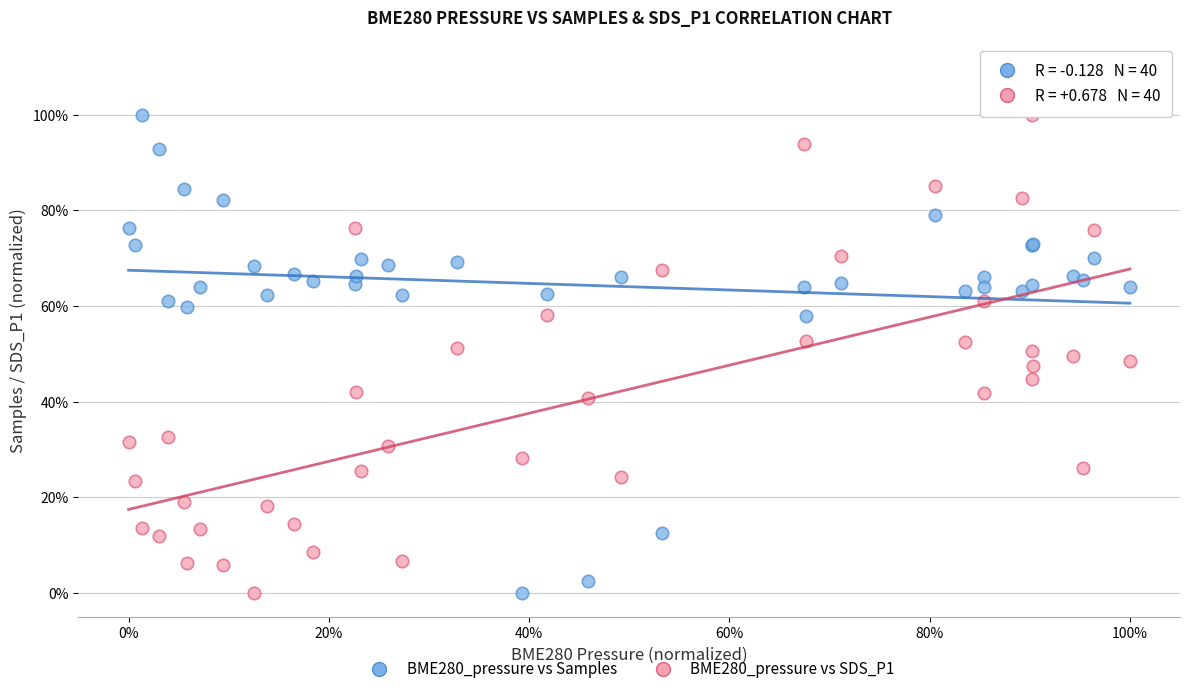

What are all the series names shown in the legend?

BME280_pressure vs Samples, BME280_pressure vs SDS_P1